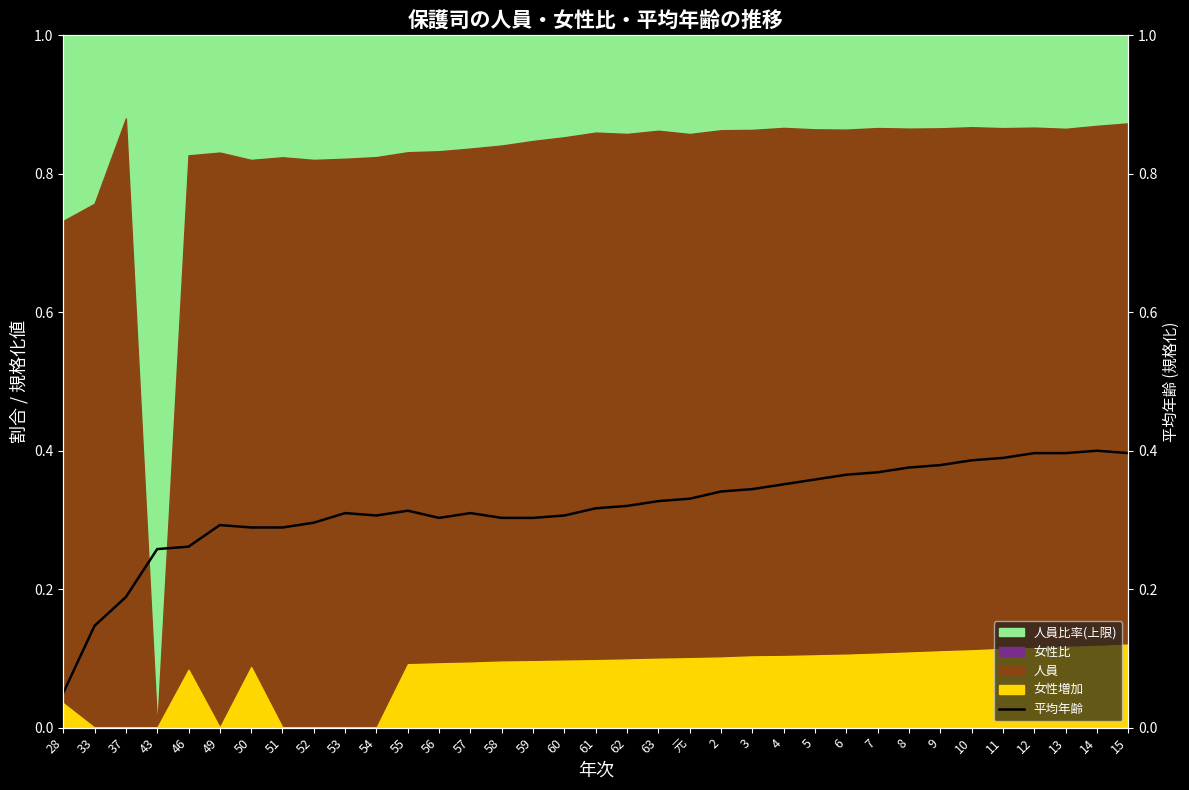

What is the difference between the values at 51 and 13?

0.1